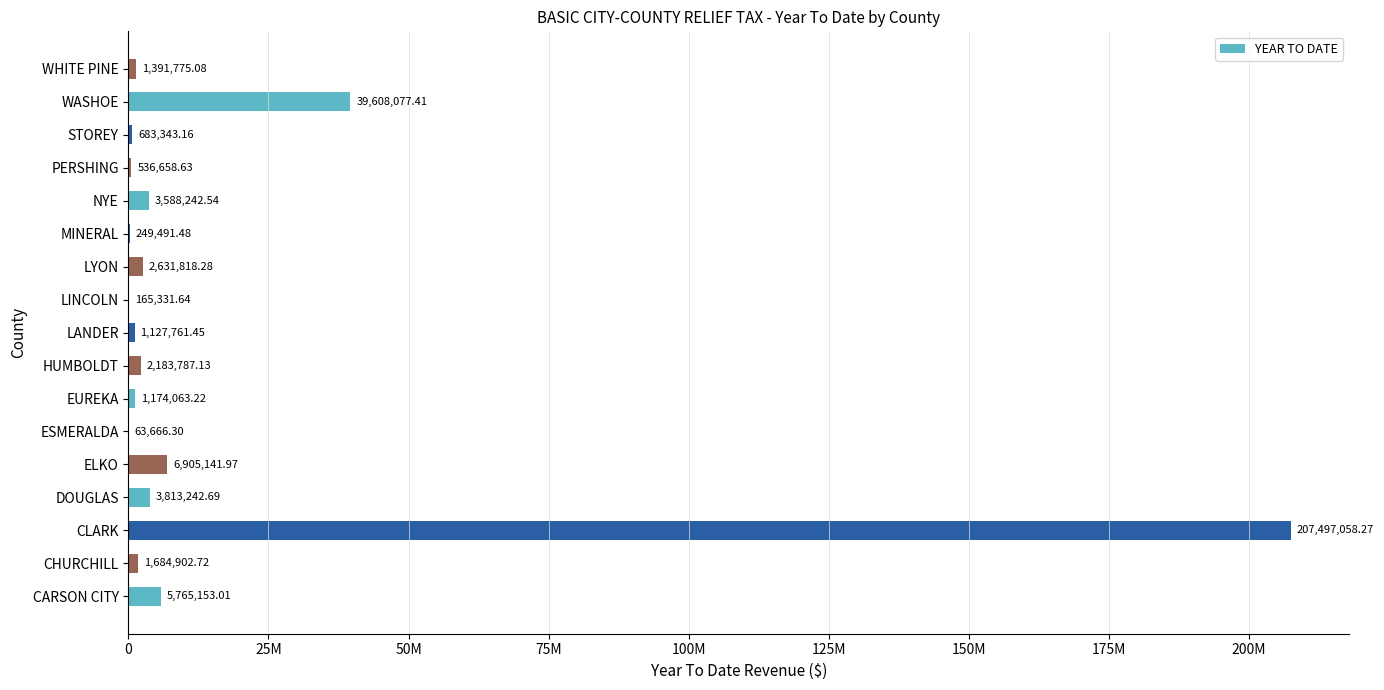

At which label is the value closest to 103780362?

WASHOE